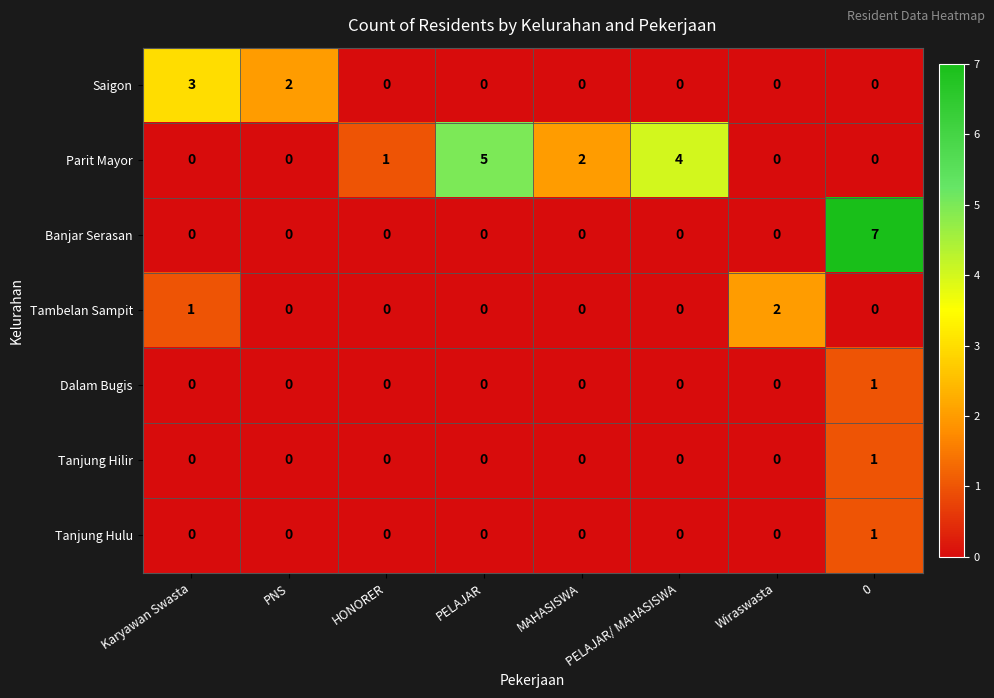

Which series changed the most between PELAJAR and 0?

Banjar Serasan